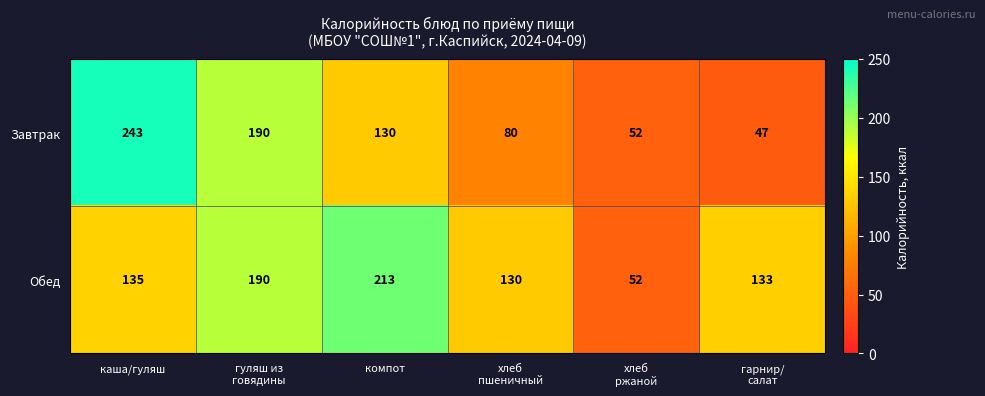

Reading right to left, what are all the values shown in this chart?

Завтрак: 47	52	80	130	190	243
Обед: 133	52	130	213	190	135